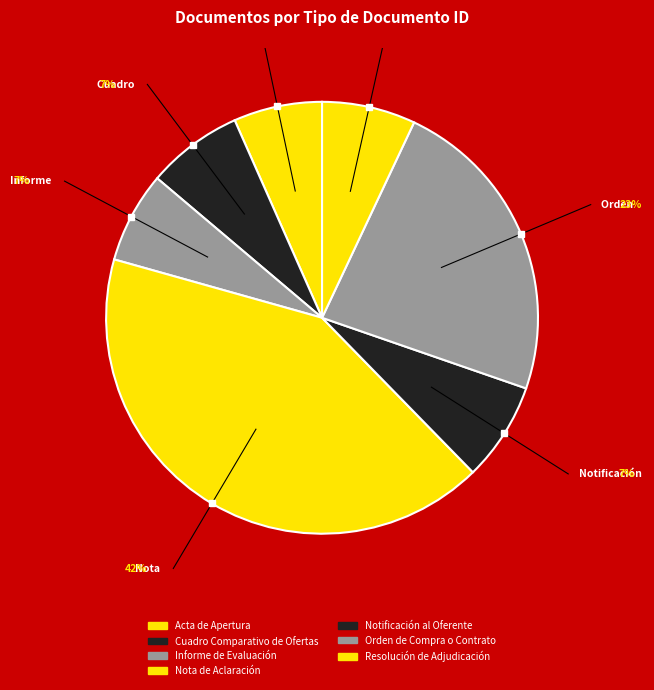

Which slice is the largest?

Nota de Aclaración